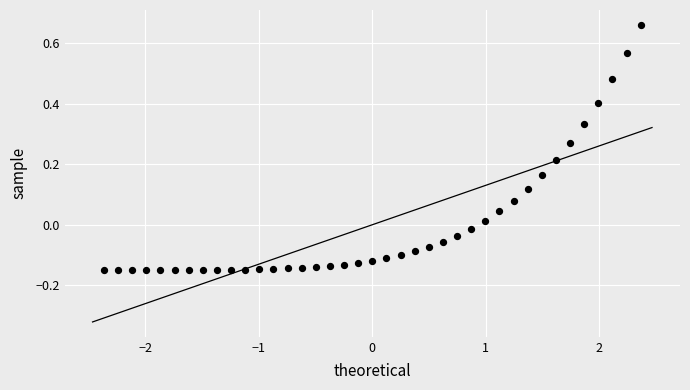

What is the range of Y values (max minus min)?

0.8